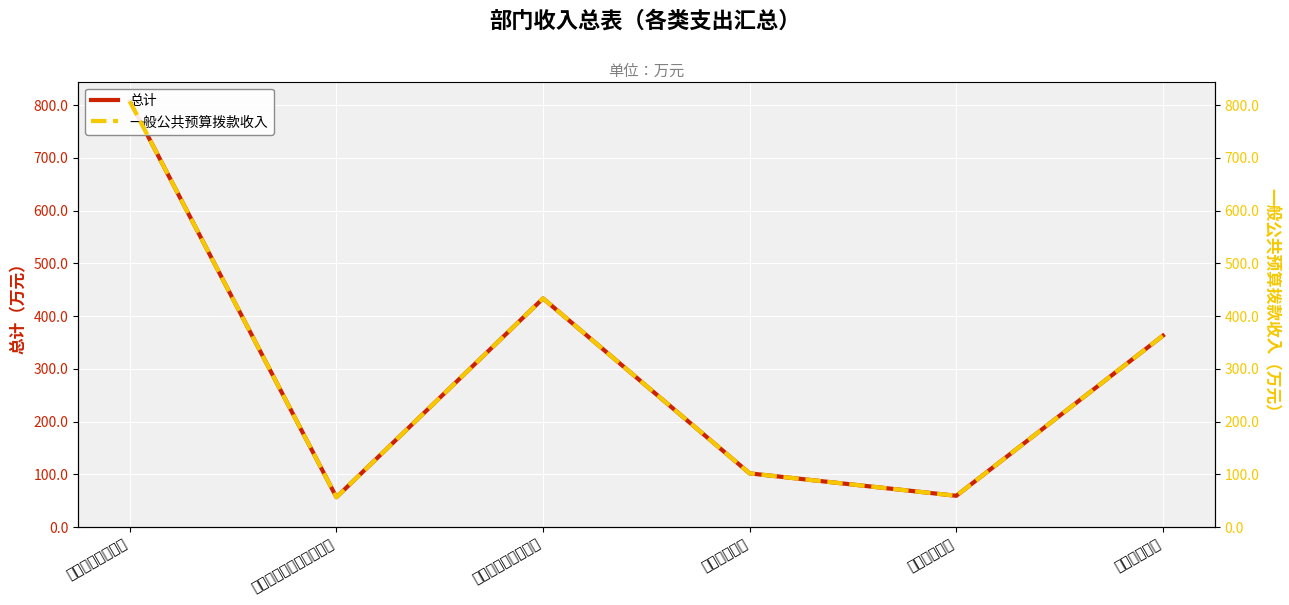

At 文化旅游体育与传媒支出, list the series in order from largest to smallest.

总计, 一般公共预算拨款收入